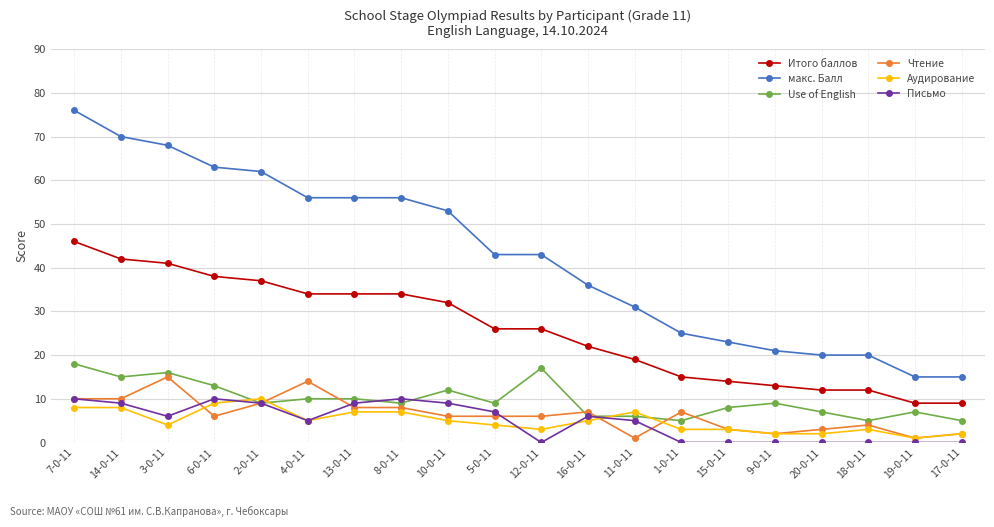

What position from the left is 15-0-11?

15